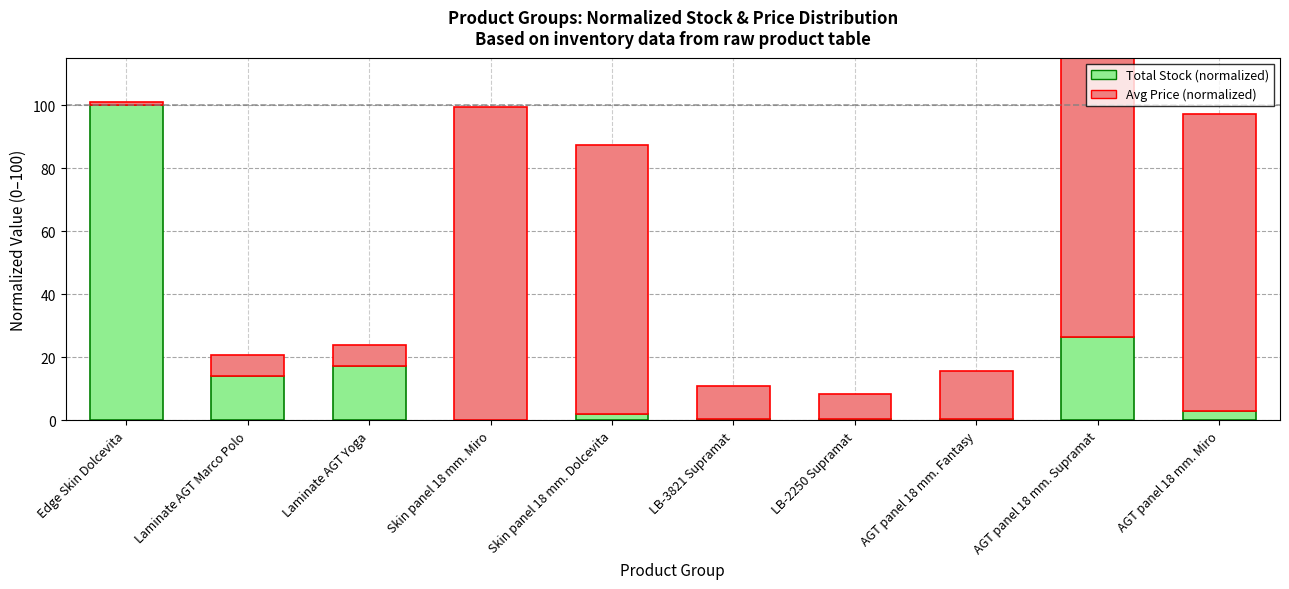

What is the minimum value shown in the chart?

0.2